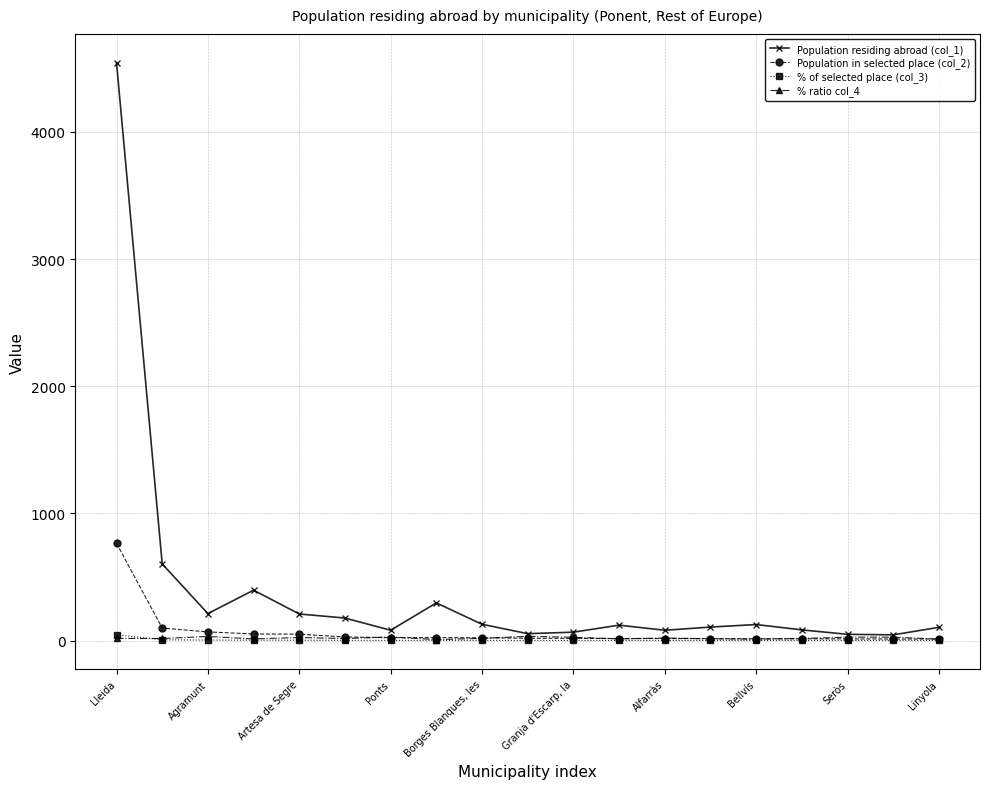

Which series has the largest total across all categories?

Population residing abroad (col_1)